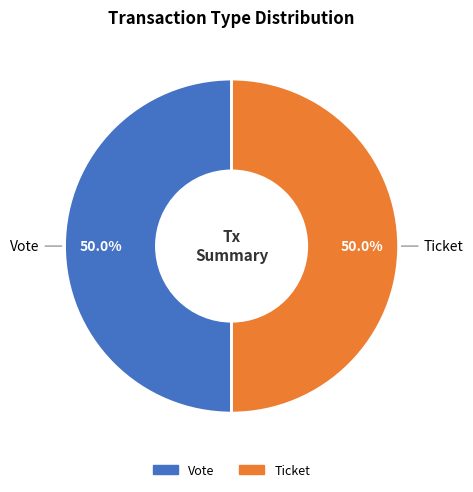

Rank the categories by value from lowest to highest.

Ticket (direction=1, io_index=0), Vote (direction=-1, io_index=1)